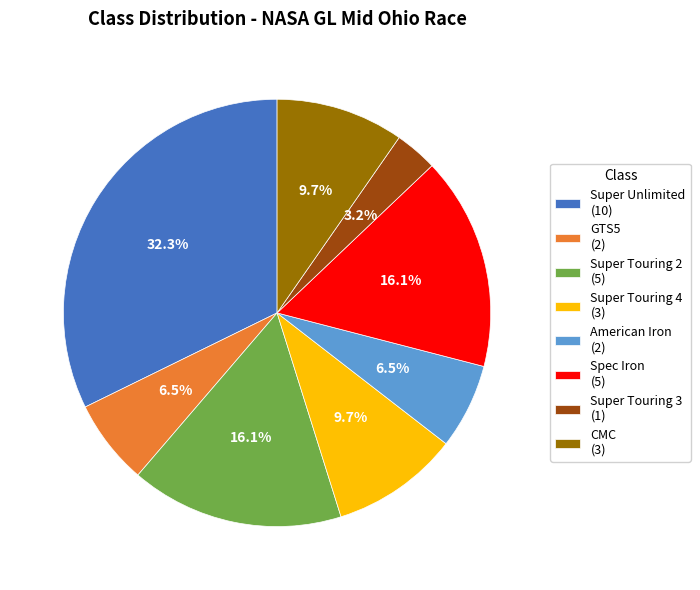

To the nearest percent, what is the combined percentage of Super Unlimited and Super Touring 3?

35%